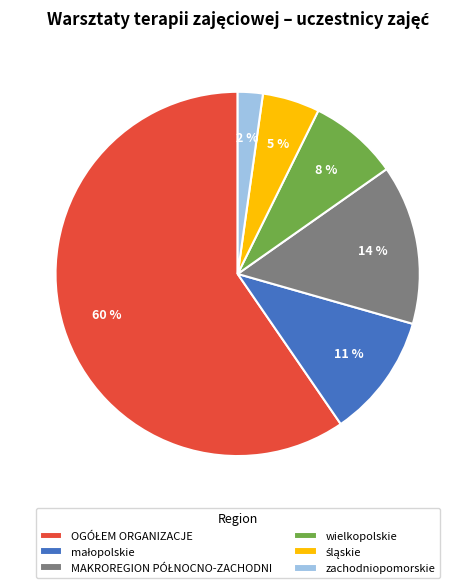

The wielkopolskie slice represents 16% of the pie. True or false?

False